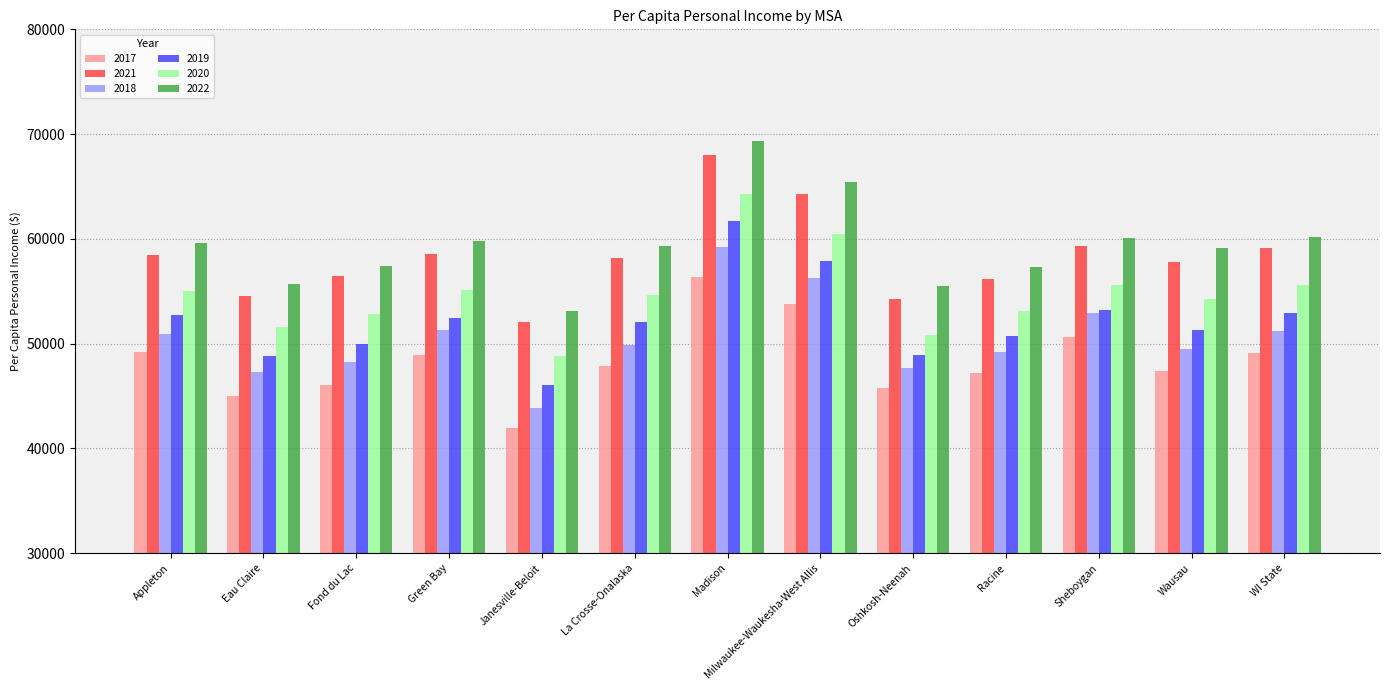

How many groups of bars are there?

13